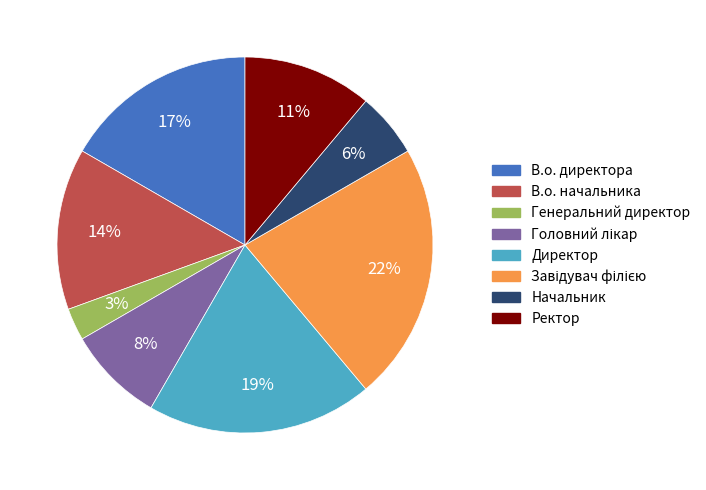

Is В.о. директора the majority of the pie?

No